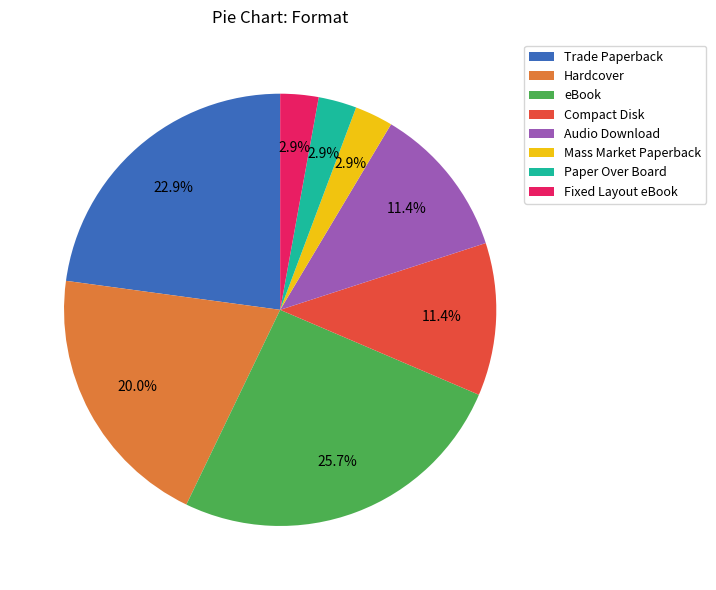

How many slices are in this pie chart?

8